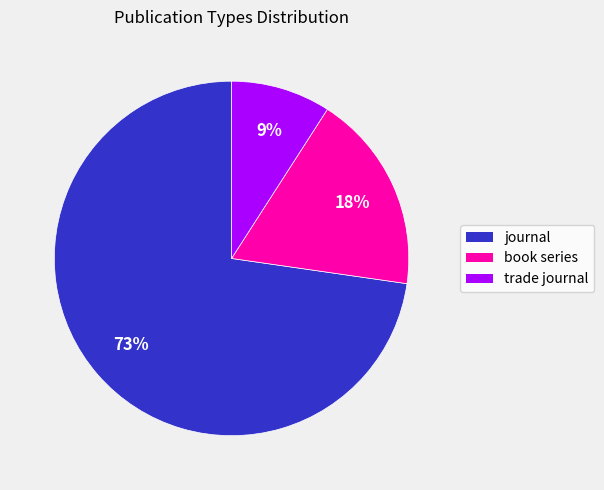

Between trade journal and book series, which is larger?

book series